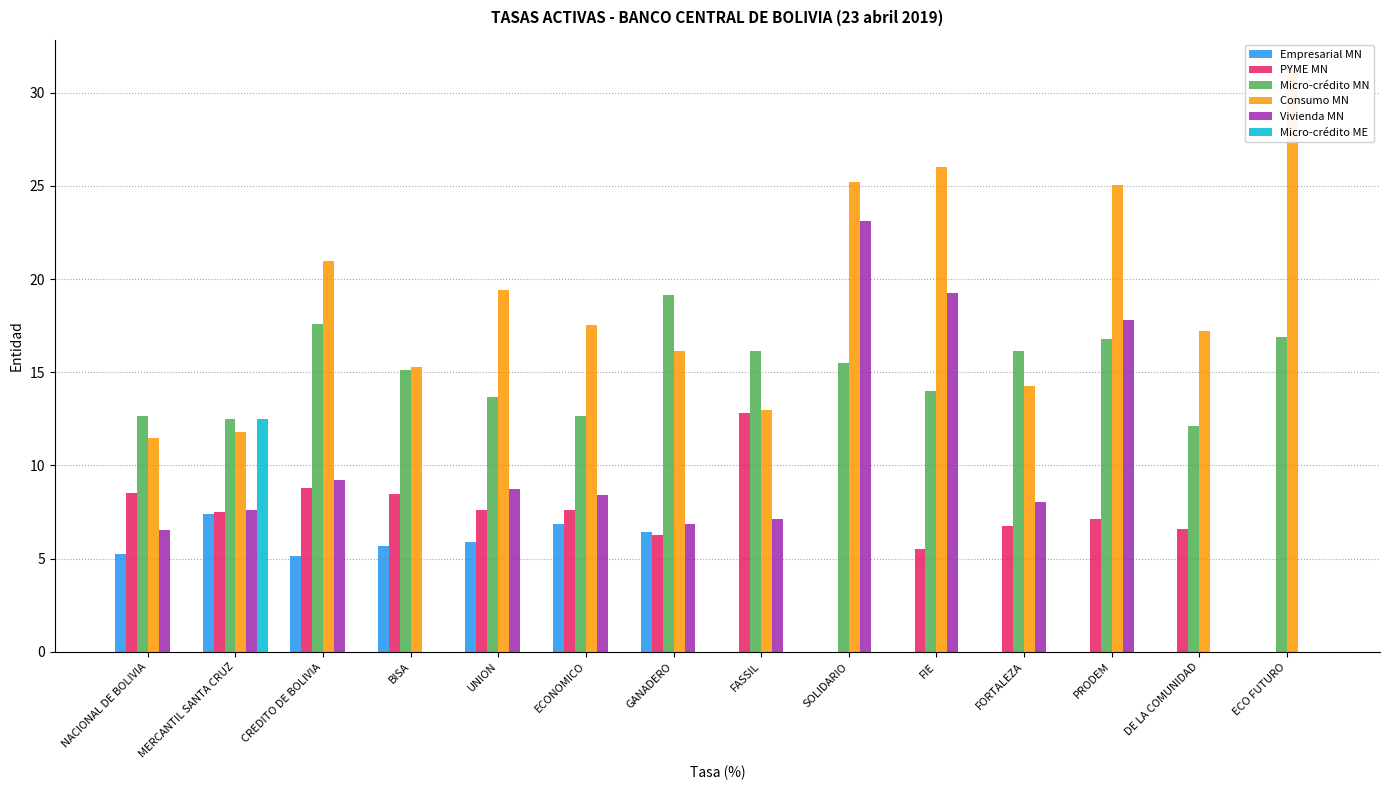

Between GANADERO and FASSIL, which series saw the biggest shift?

PYME MN